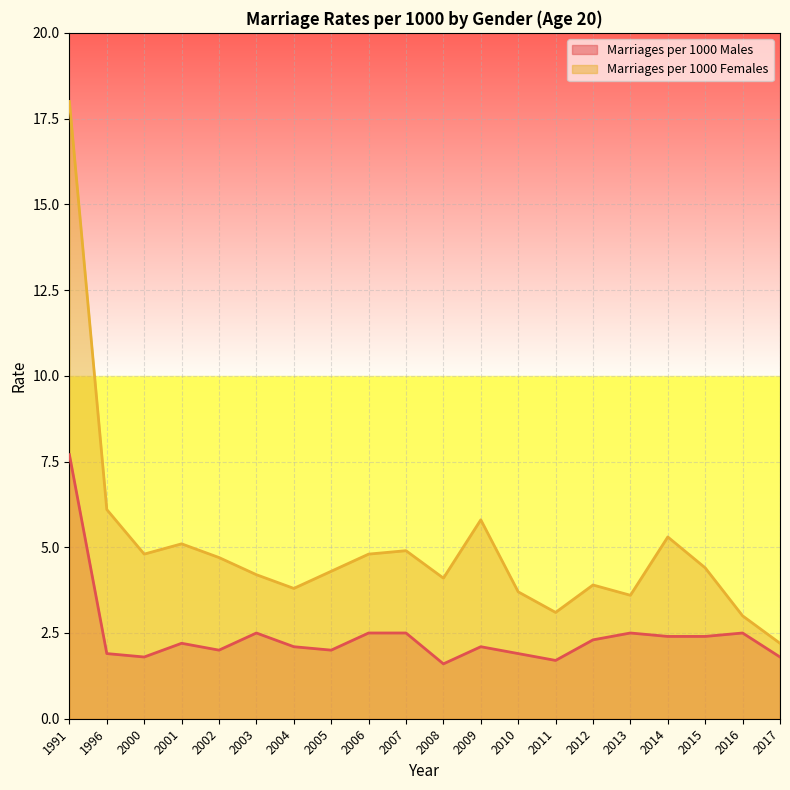

At 2006, list the series in order from smallest to largest.

Marriages per 1000 Males, Marriages per 1000 Females